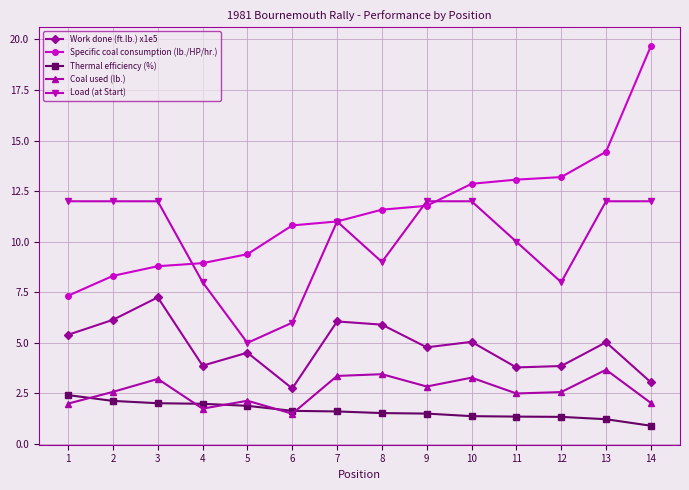

What is the difference between the highest and lowest values at 13?

13.2